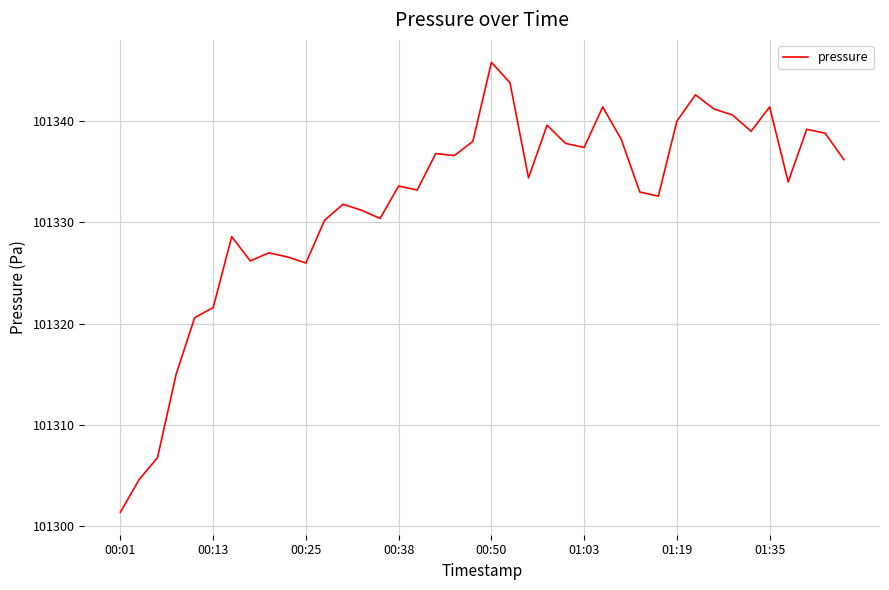

What is the difference between the maximum and minimum values?

44.4